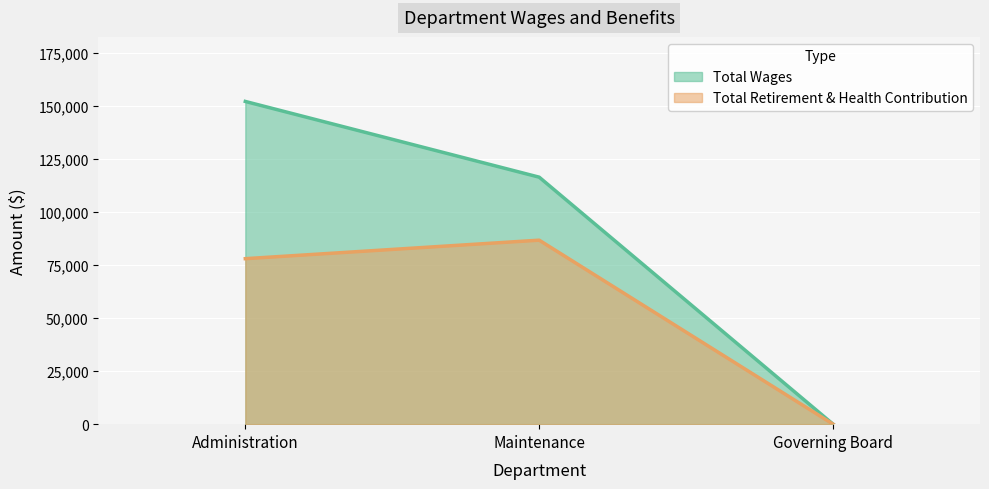

What value does the Total Wages series have at Administration?

152036